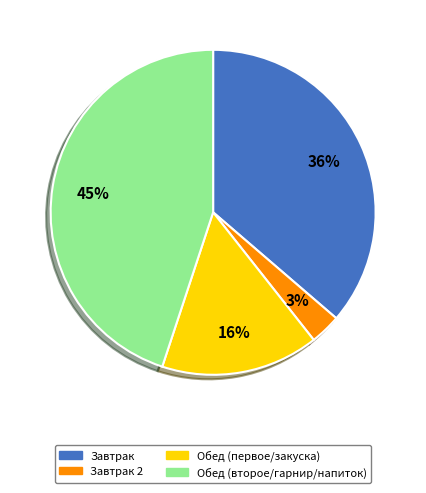

To the nearest percent, what is the average slice percentage?

25%